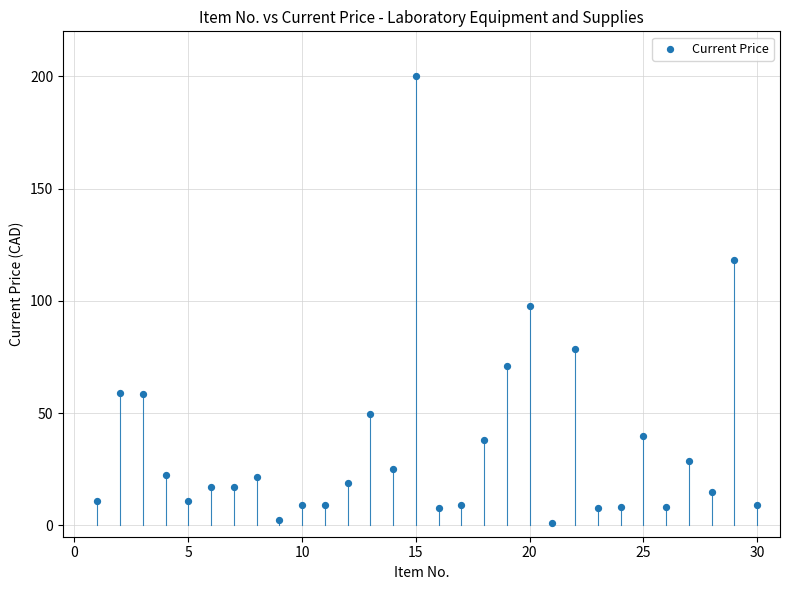

What is the range of Y values (max minus min)?

198.8